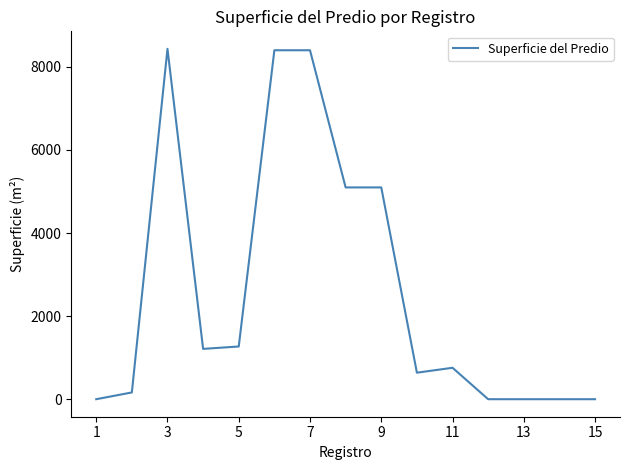

Does the chart have visible grid lines?

No